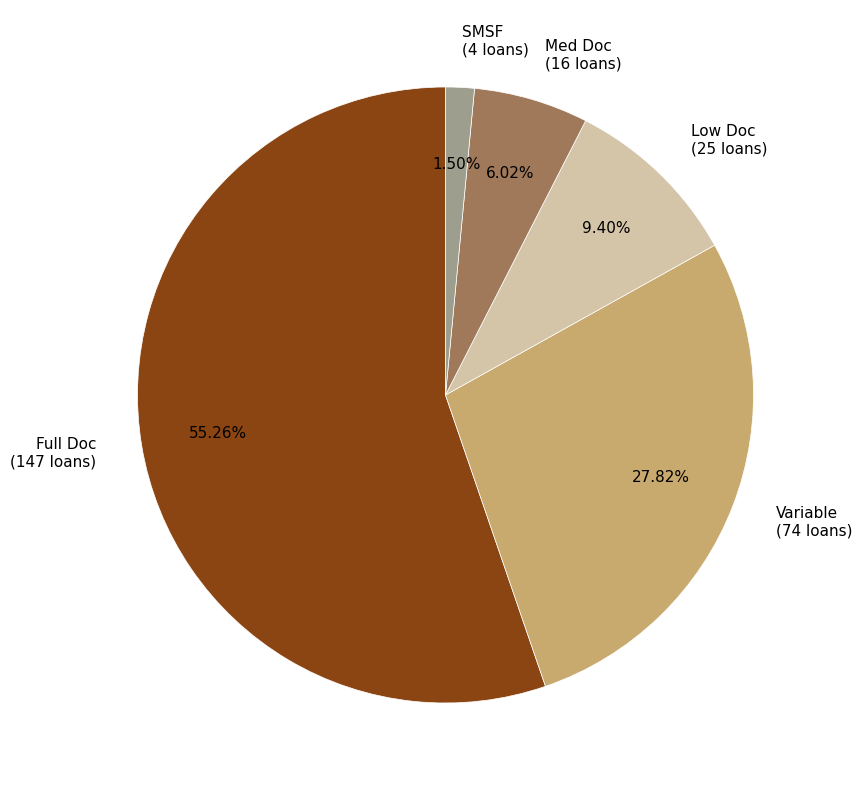

Rank the categories by value from lowest to highest.

SMSF, Med Doc, Low Doc, Variable, Full Doc